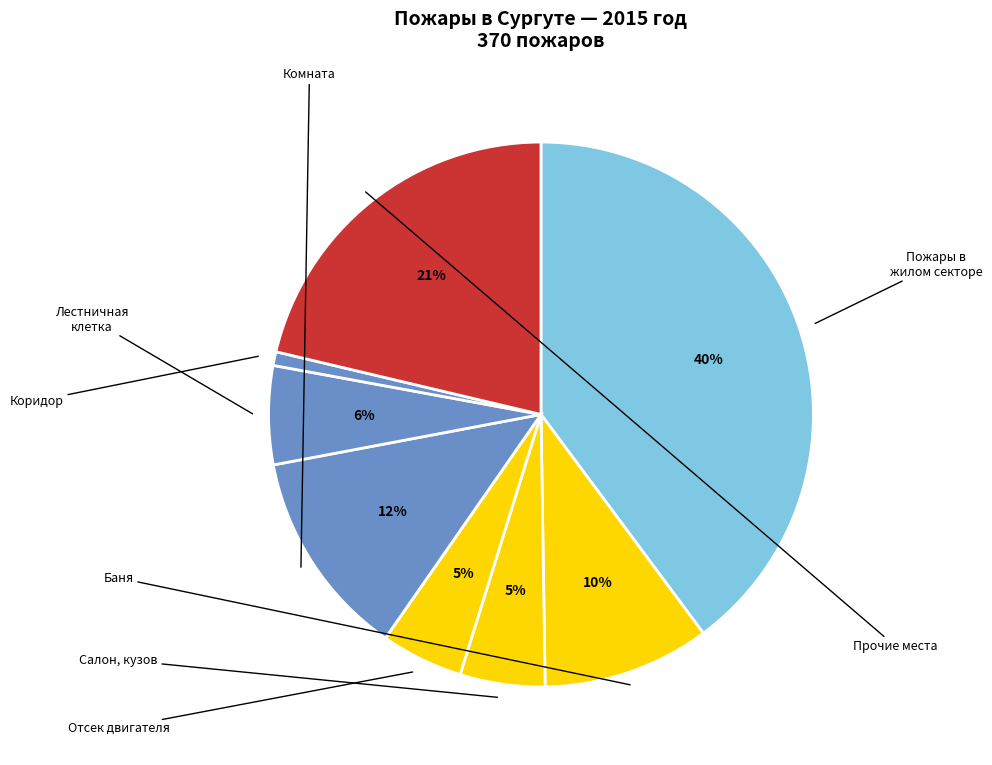

How many segments does this pie chart have?

8